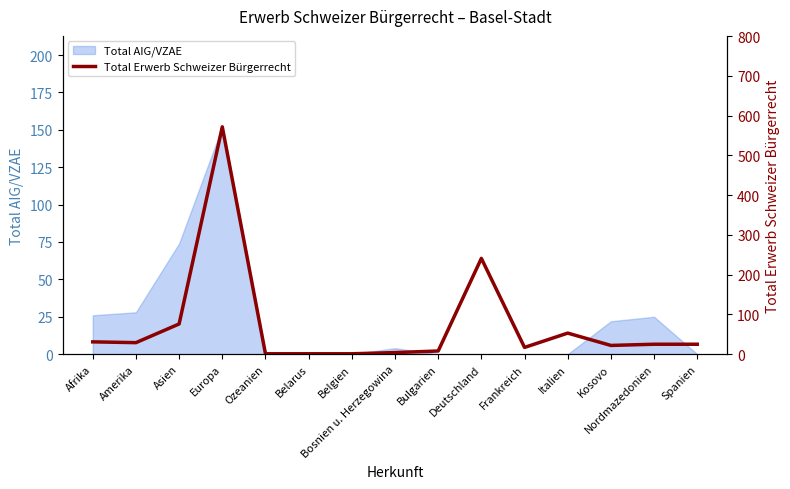

What is the label of the 1st point from the right?

Spanien